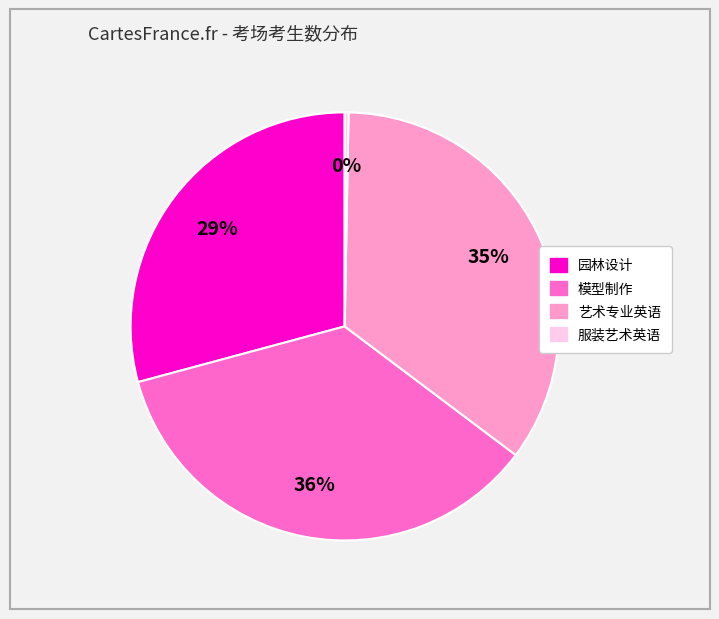

To the nearest percent, what is the average slice percentage?

25%